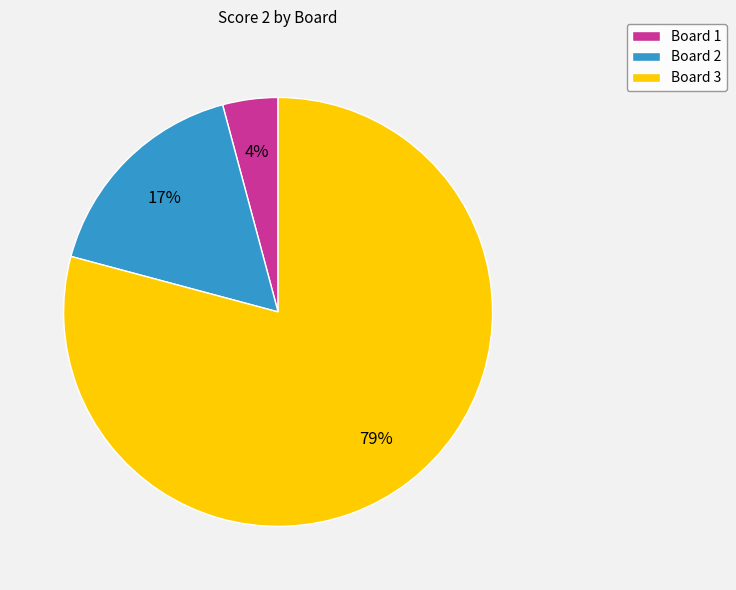

The Board 2 slice represents 30% of the pie. True or false?

False